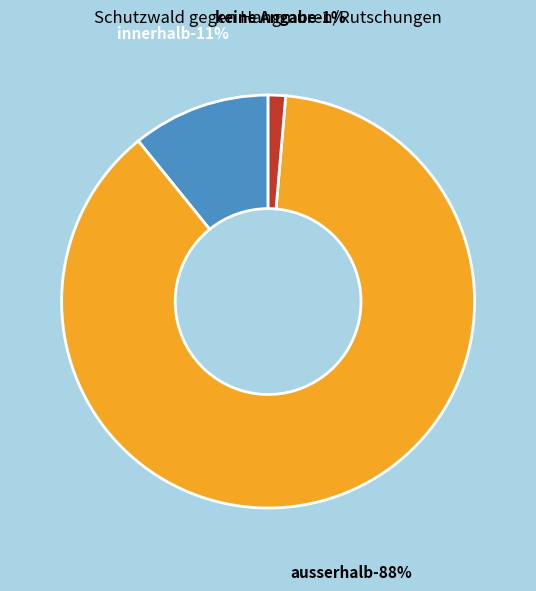

Rank the categories by value from highest to lowest.

ausserhalb, innerhalb, keine Angabe